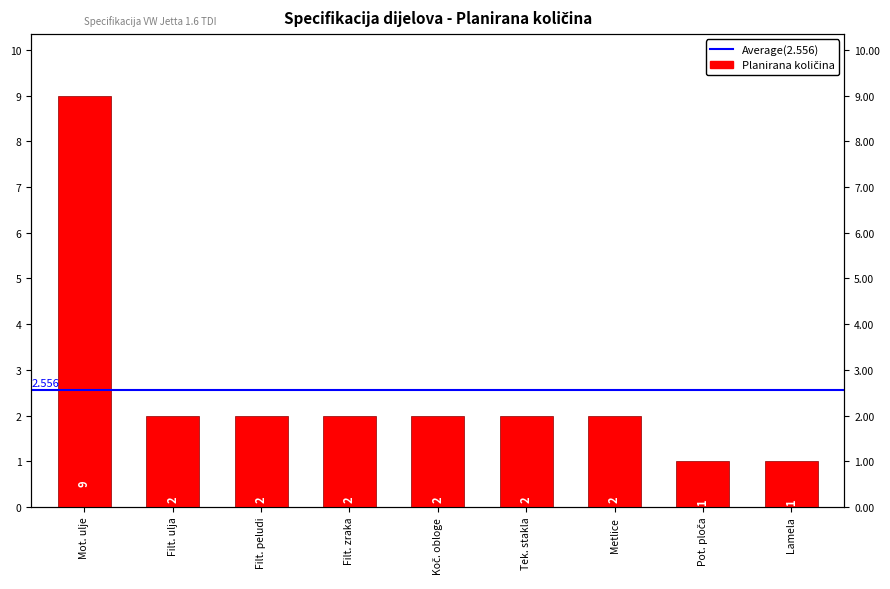

How many data points does each series have?

9